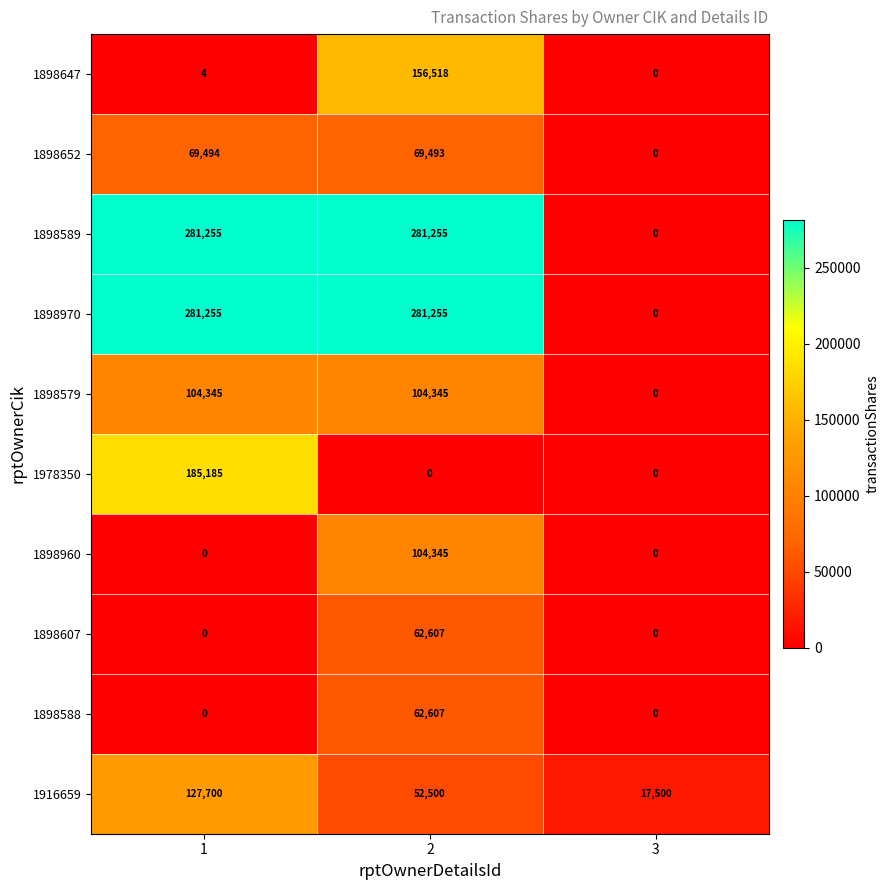

What is the minimum value for 1916659?

17500